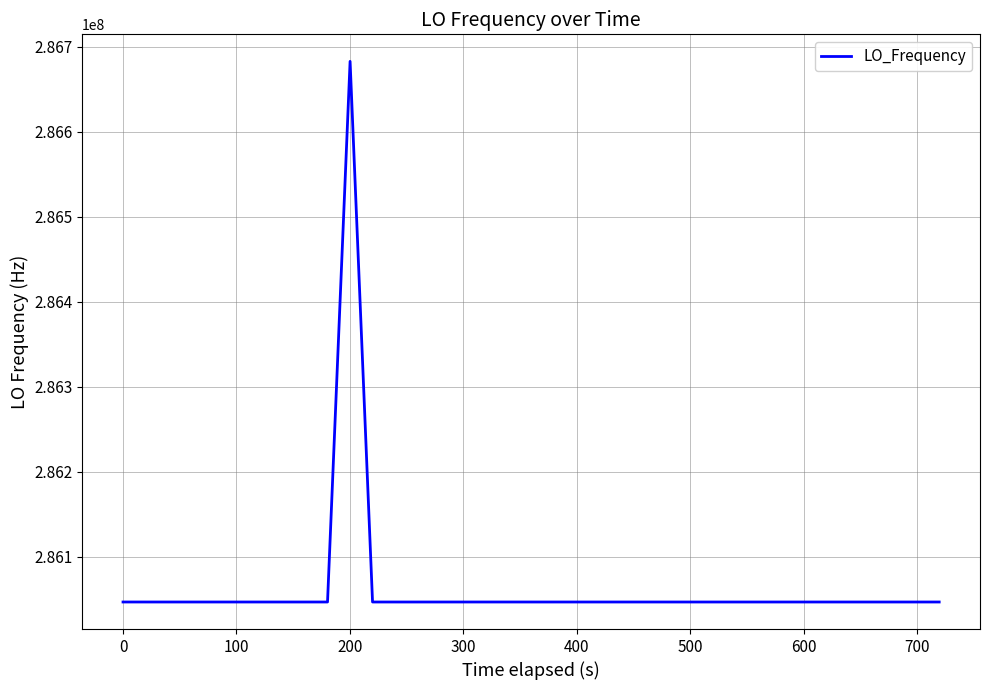

Is this an area chart (filled region under the line)?

No